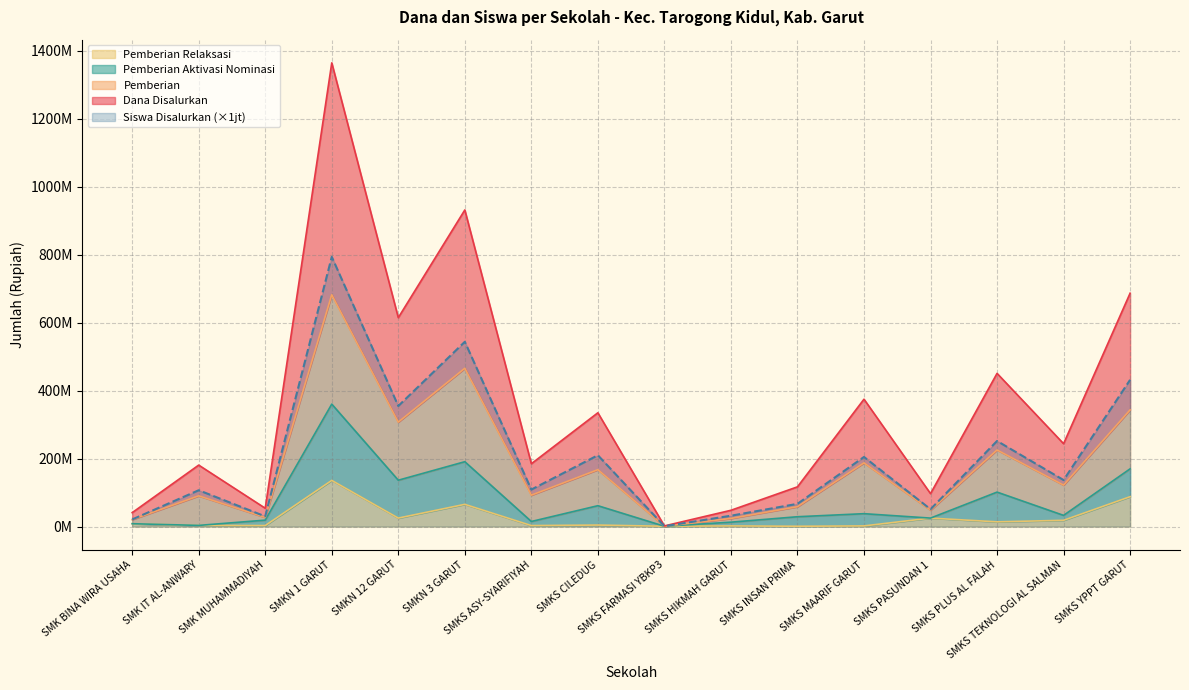

How many interior local valleys does the Pemberian Relaksasi series have?

6